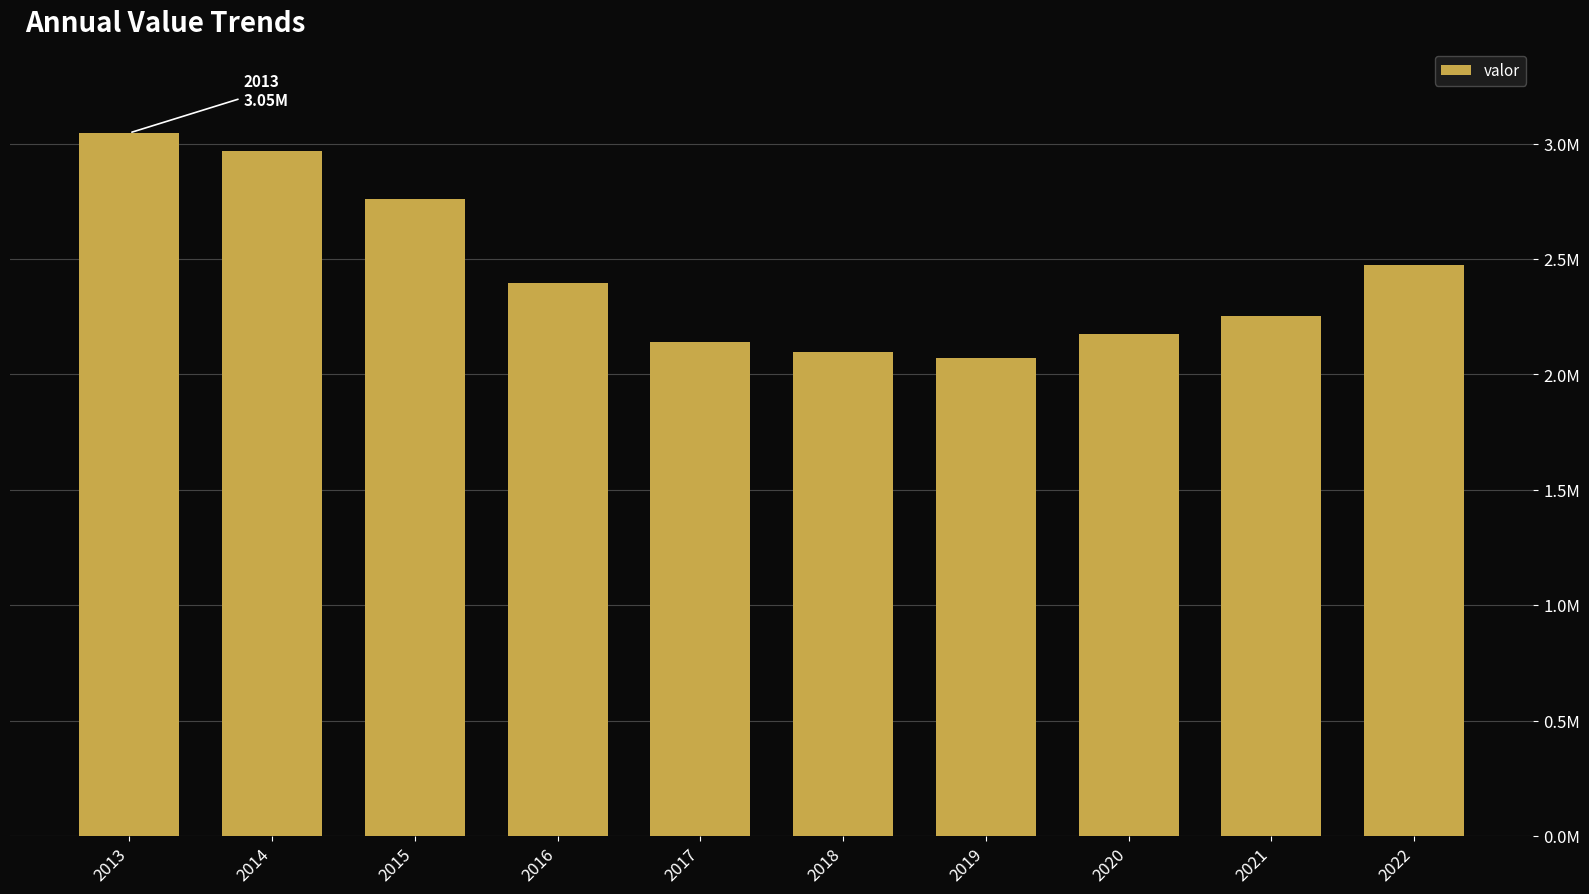

Does the chart contain any negative values?

No